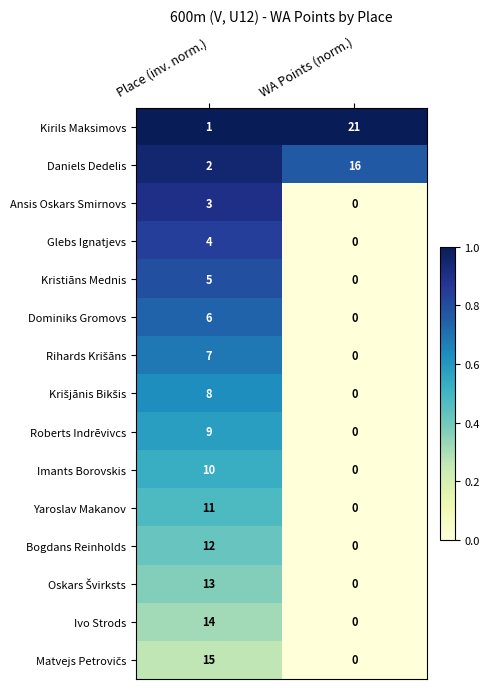

At how many categories does at least one series exceed 0?

2